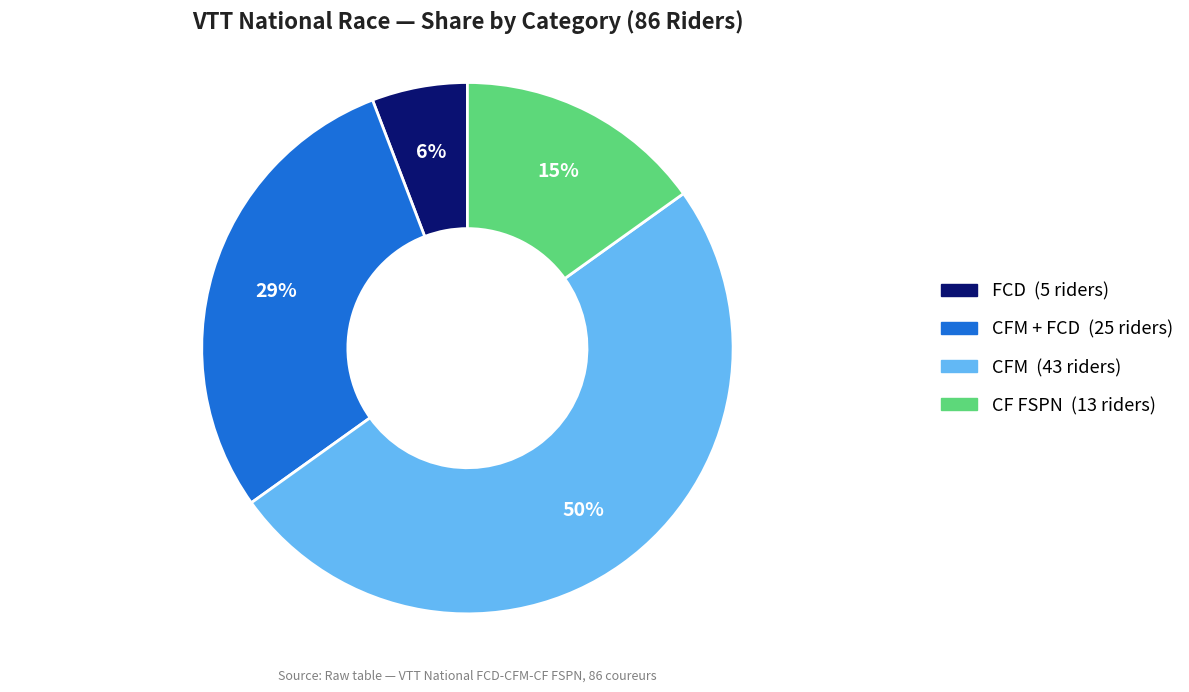

To the nearest percent, what is the difference between the largest and smallest slice percentages?

44%